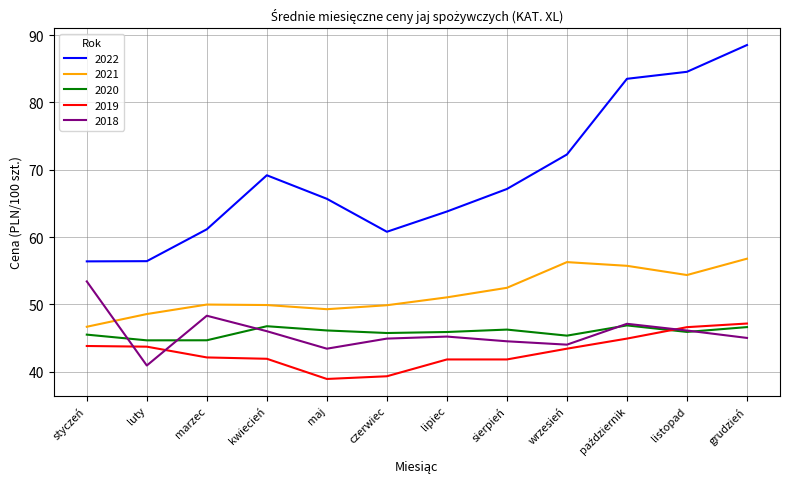

At which category is the sum across all series the highest?

grudzień